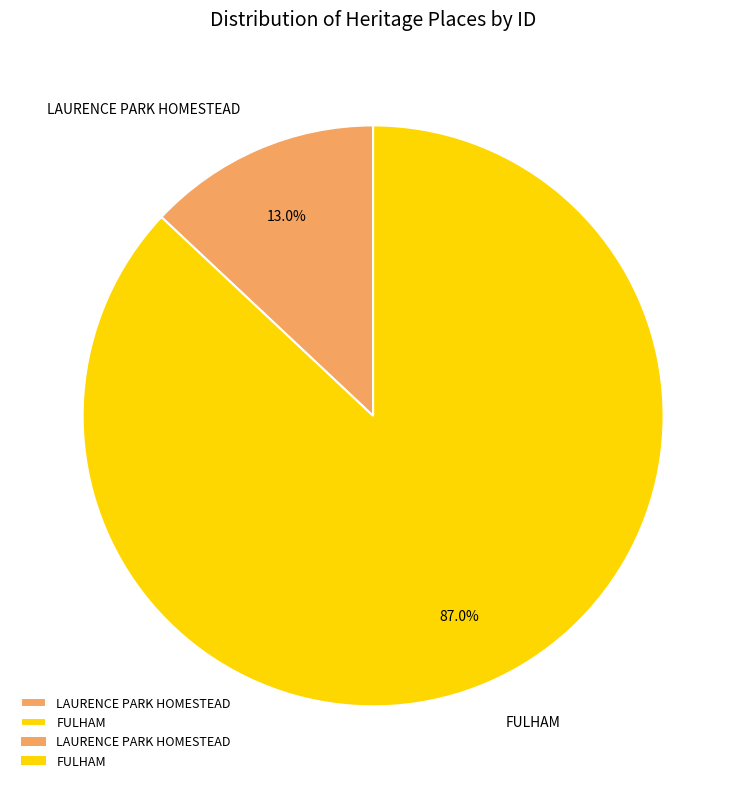

How many slices are in this pie chart?

2